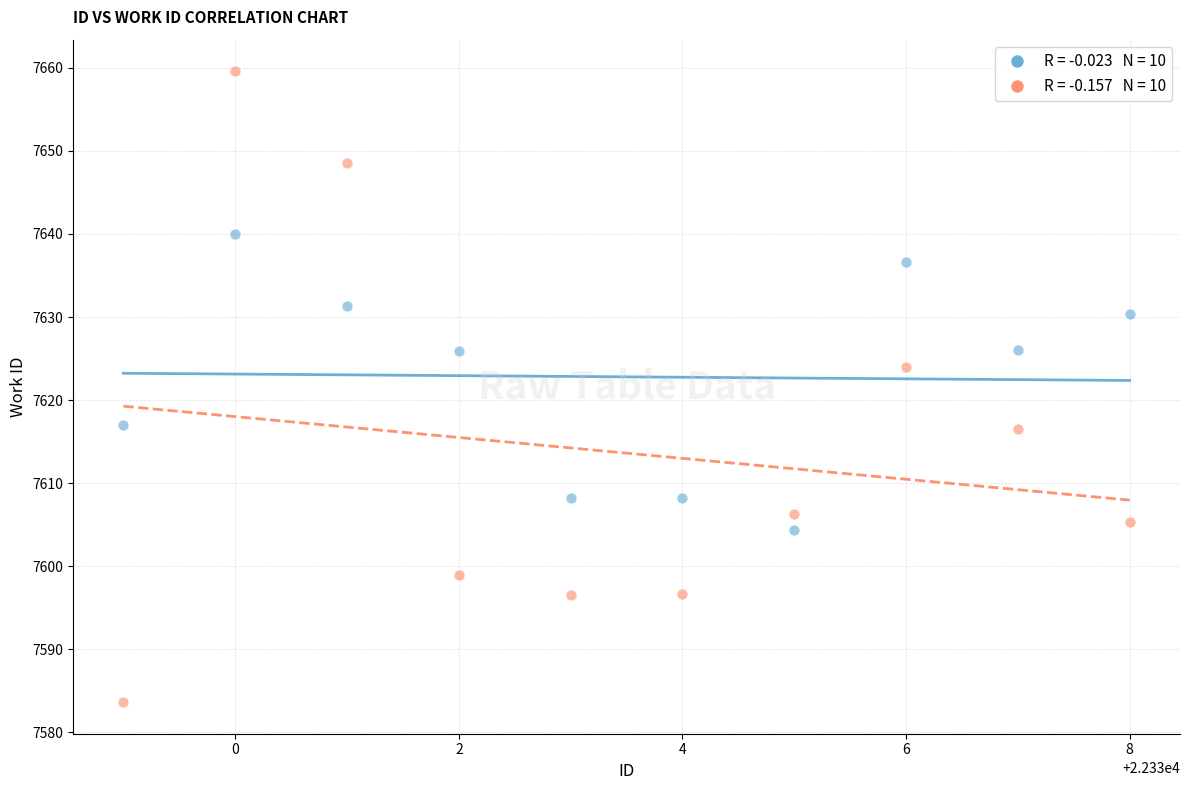

Across all data points, what is the range of Y values (max minus min)?

75.9